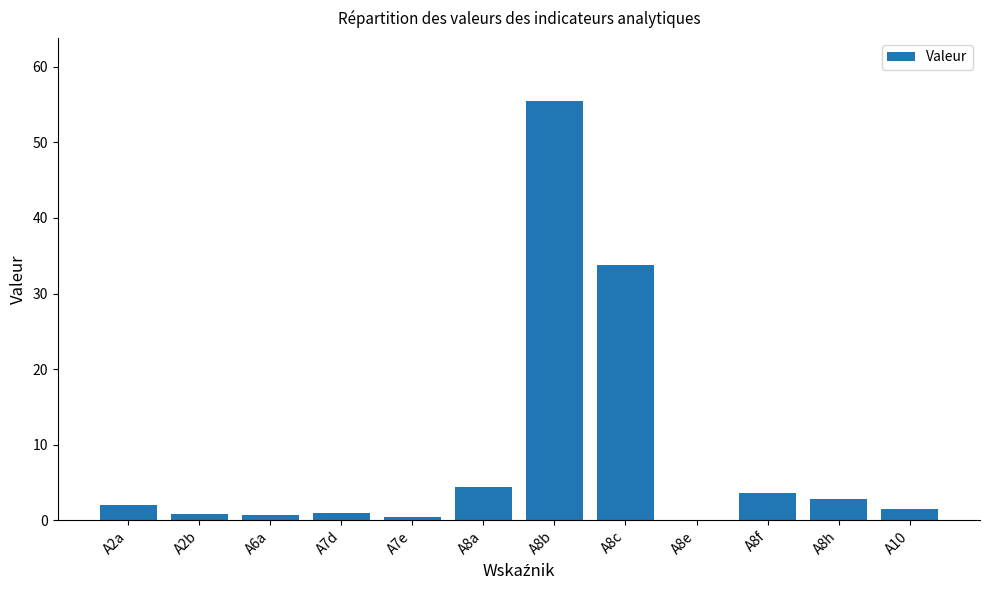

What is the difference between the values at A8a and A2b?

3.5